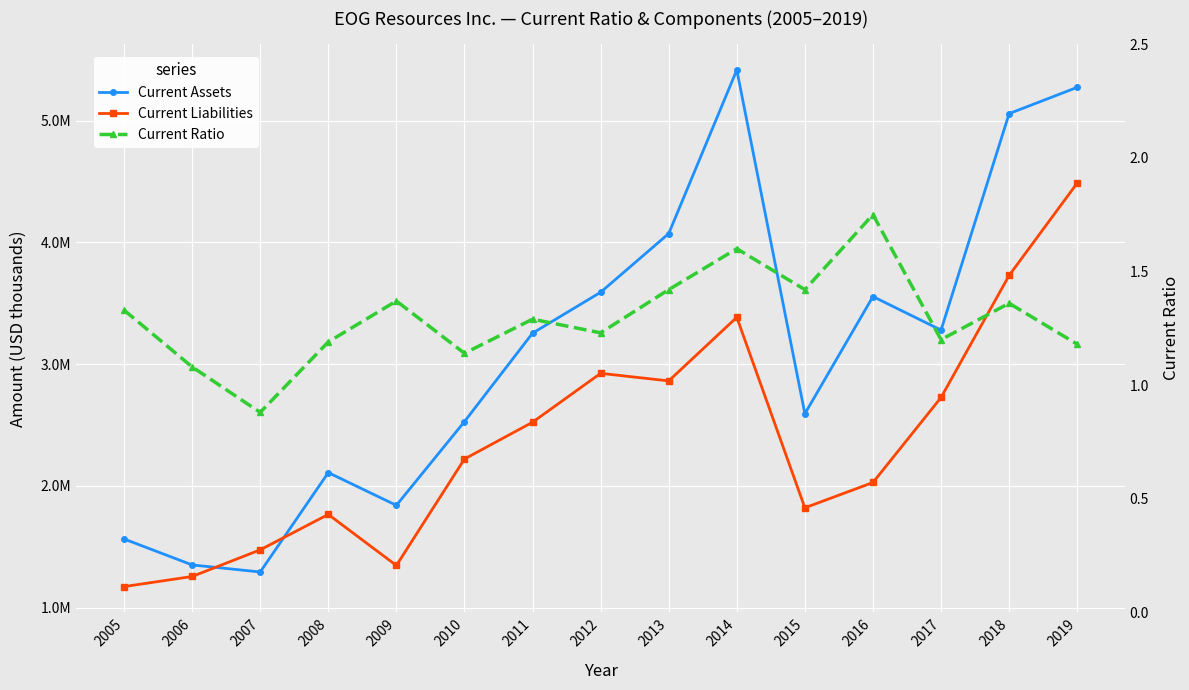

At which category does Current Ratio reach its first local valley?

2007